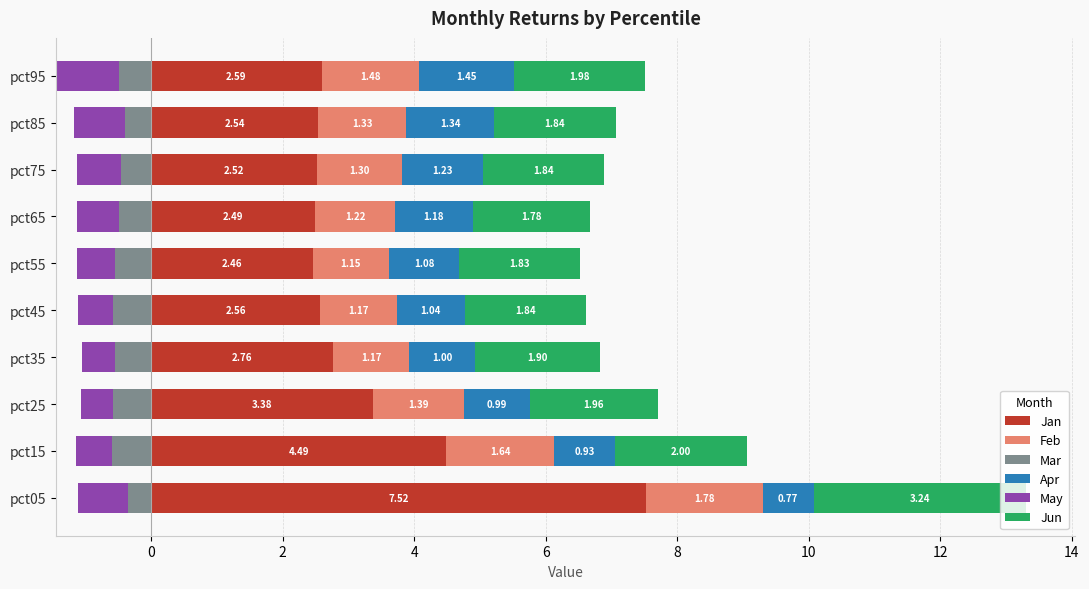

What is the sum of all Jun values?

20.2